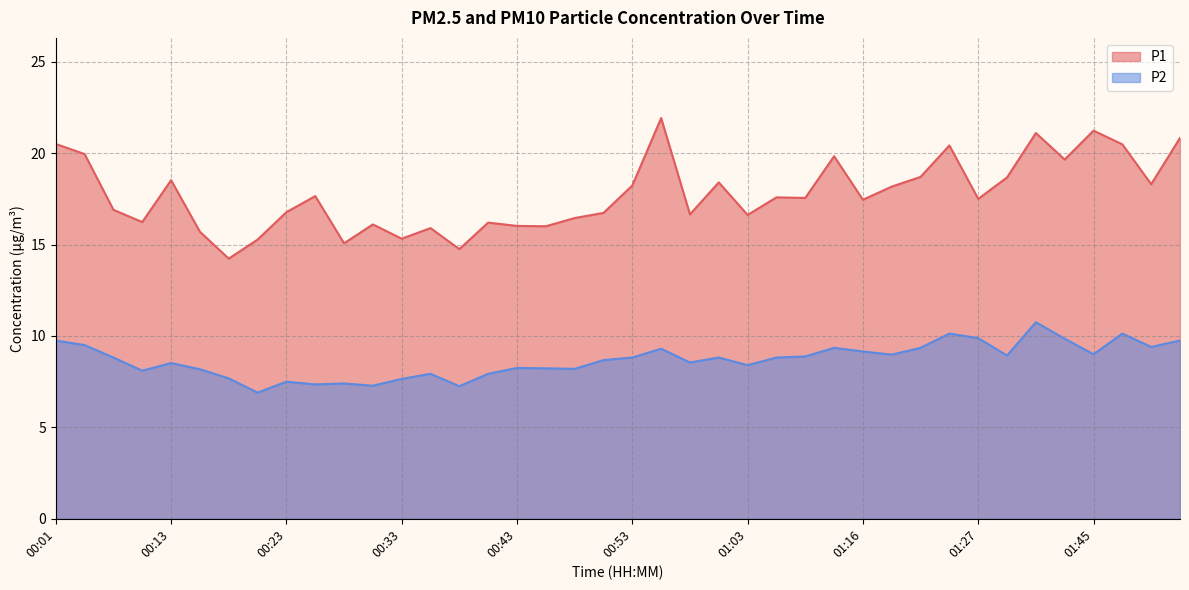

Reading right to left, list all the values displayed in this chart.

P1: 01:53=20.8	01:50=18.3	01:48=20.5	01:45=21.2	01:43=19.6	01:40=21.1	01:35=18.7	01:27=17.5	01:24=20.4	01:22=18.7	01:19=18.2	01:16=17.4	01:14=19.8	01:08=17.6	01:06=17.6	01:03=16.6	01:00=18.4	00:58=16.6	00:55=21.9	00:53=18.2	00:50=16.7	00:48=16.4	00:46=16.0	00:43=16.0	00:40=16.2	00:38=14.8	00:35=15.9	00:33=15.3	00:30=16.1	00:28=15.1	00:26=17.6	00:23=16.8	00:21=15.3	00:18=14.2	00:16=15.7	00:13=18.5	00:08=16.2	00:06=16.9	00:03=19.9	00:01=20.5
P2: 01:53=9.8	01:50=9.4	01:48=10.1	01:45=9.0	01:43=9.8	01:40=10.8	01:35=8.9	01:27=9.9	01:24=10.1	01:22=9.3	01:19=9.0	01:16=9.2	01:14=9.3	01:08=8.9	01:06=8.8	01:03=8.4	01:00=8.8	00:58=8.6	00:55=9.3	00:53=8.8	00:50=8.7	00:48=8.2	00:46=8.2	00:43=8.2	00:40=7.9	00:38=7.2	00:35=7.9	00:33=7.7	00:30=7.3	00:28=7.4	00:26=7.3	00:23=7.5	00:21=6.9	00:18=7.7	00:16=8.2	00:13=8.5	00:08=8.1	00:06=8.8	00:03=9.5	00:01=9.8